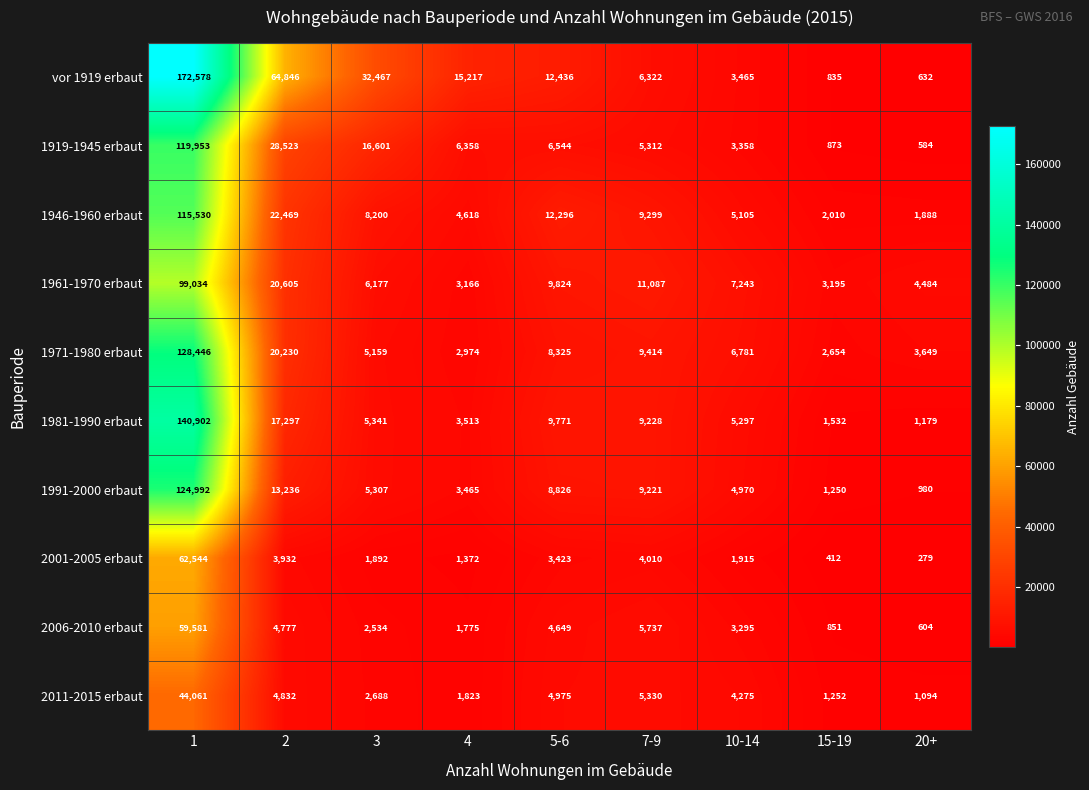

Which series has the largest range (max minus min)?

vor 1919 erbaut